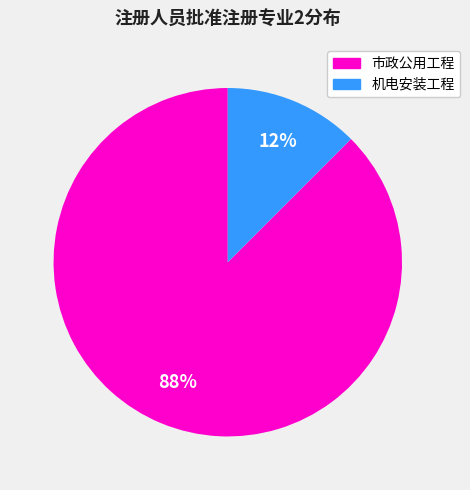

To the nearest percent, what is the average slice percentage?

50%